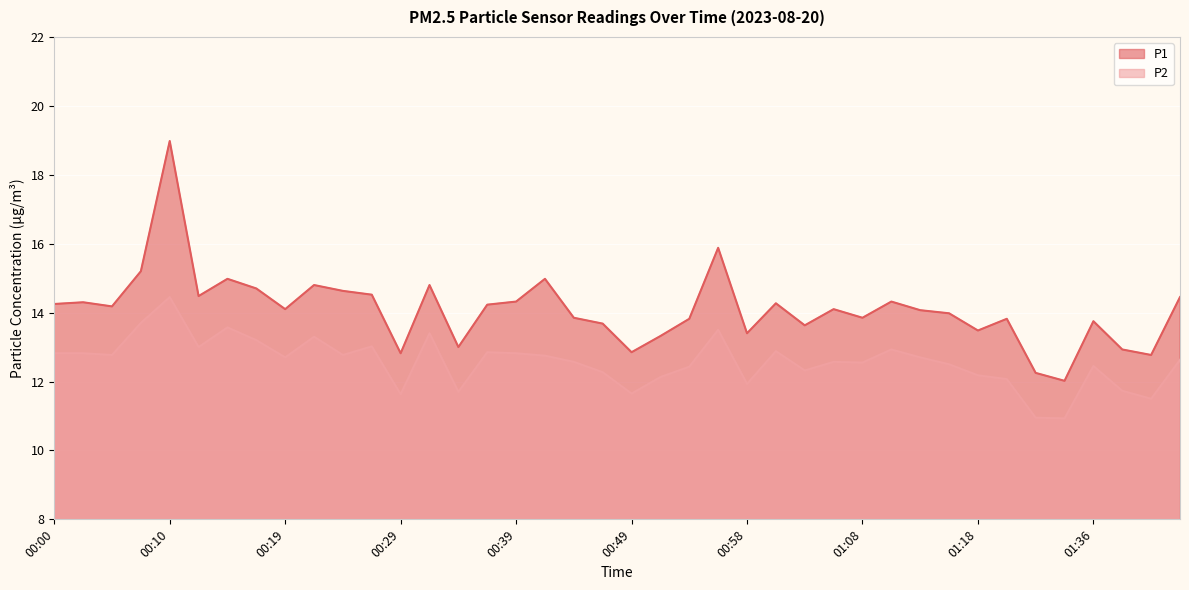

How many lines are shown in the chart?

2